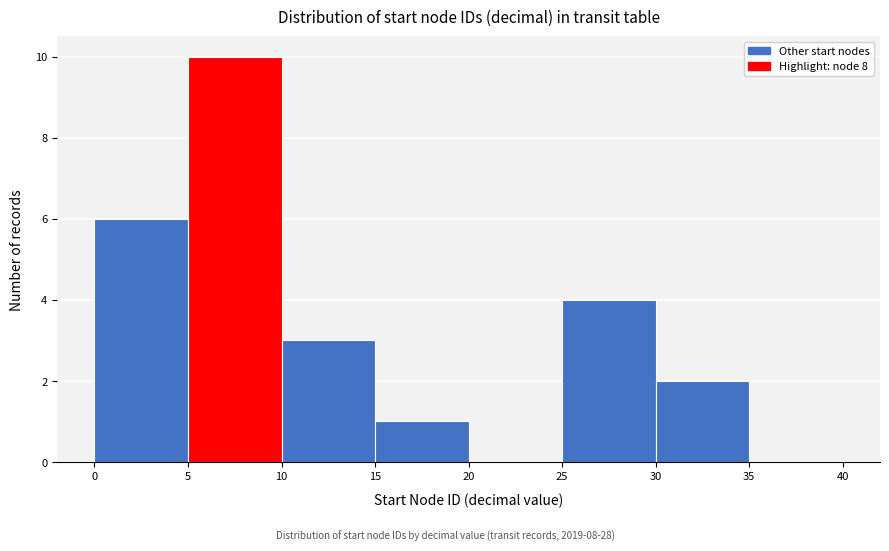

Which range on the x-axis has the tallest bar?

5 to 10